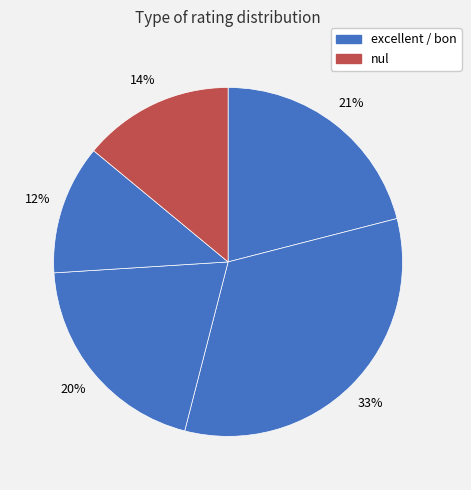

How many segments does this pie chart have?

5